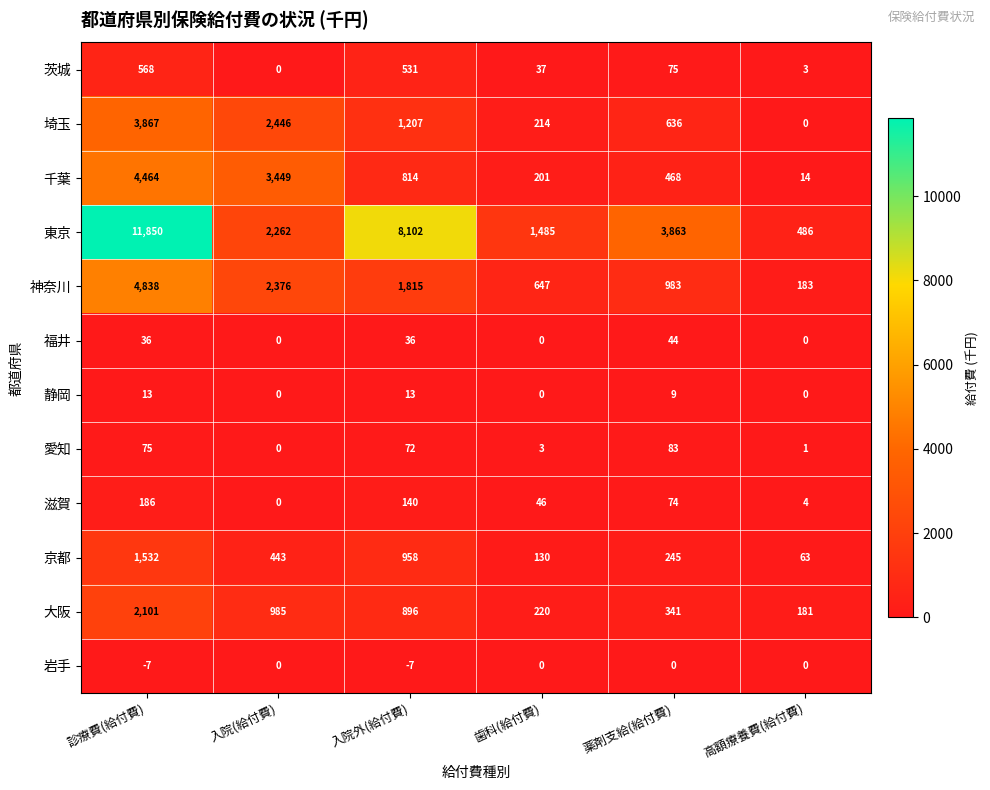

What is the spread (max minus min) of values at 薬剤支給(給付費)?

3863